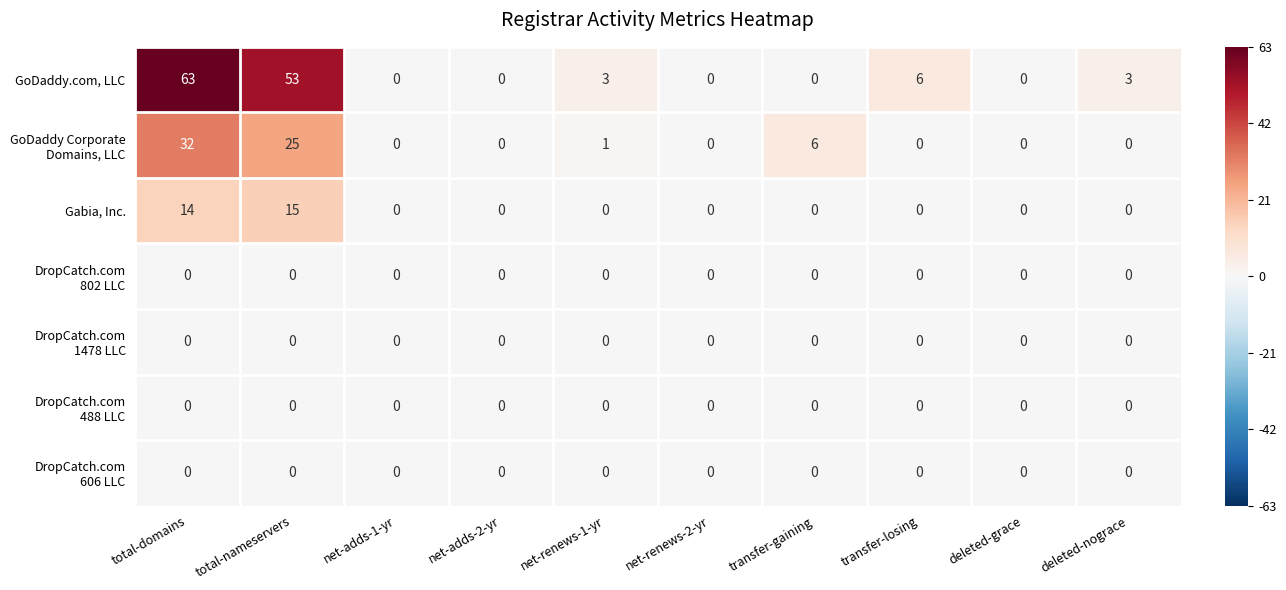

Which series has the largest total across all categories?

GoDaddy.com, LLC